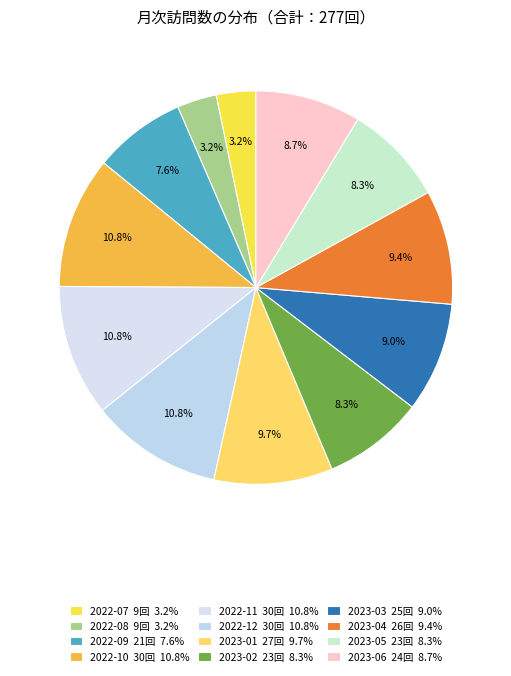

Which has a higher value, 2023-04 or 2022-11?

2022-11